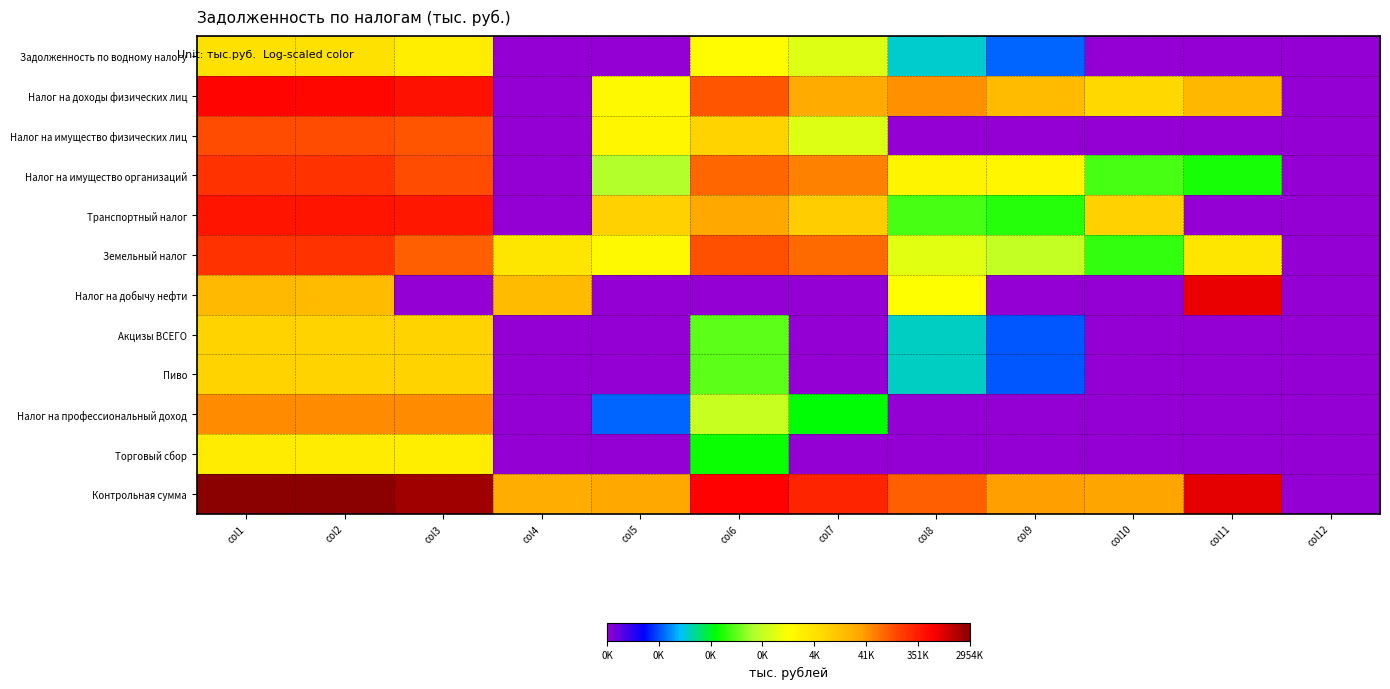

Reading left to right, transcribe all the data shown in this chart.

Задолженность по водному налогу: col1=8.5	col2=8.5	col3=8.0	col4=0.0	col5=0.0	col6=7.6	col7=6.8	col8=3.3	col9=2.3	col10=0.0	col11=0.0	col12=0.0
Налог на доходы физических лиц: col1=13.3	col2=13.2	col3=13.0	col4=0.0	col5=7.6	col6=11.7	col7=10.2	col8=10.7	col9=9.7	col10=8.9	col11=9.9	col12=0.0
Налог на имущество физических лиц: col1=11.8	col2=11.8	col3=11.7	col4=0.0	col5=7.8	col6=9.1	col7=6.8	col8=0.0	col9=0.0	col10=0.0	col11=0.0	col12=0.0
Налог на имущество организаций: col1=12.3	col2=12.3	col3=11.8	col4=0.0	col5=6.1	col6=11.4	col7=10.9	col8=7.8	col9=7.8	col10=5.1	col11=4.7	col12=0.0
Транспортный налог: col1=13.0	col2=13.0	col3=12.9	col4=0.0	col5=9.1	col6=10.3	col7=9.2	col8=5.1	col9=4.8	col10=9.1	col11=0.0	col12=0.0
Земельный налог: col1=12.3	col2=12.3	col3=11.5	col4=8.3	col5=7.7	col6=11.7	col7=11.3	col8=6.9	col9=6.4	col10=4.9	col11=8.3	col12=0.0
Налог на добычу нефти: col1=9.8	col2=9.7	col3=0.0	col4=9.7	col5=0.0	col6=0.0	col7=0.0	col8=7.5	col9=0.0	col10=0.0	col11=13.6	col12=0.0
Акцизы ВСЕГО: col1=9.1	col2=9.1	col3=9.0	col4=0.0	col5=0.0	col6=5.3	col7=0.0	col8=3.4	col9=2.2	col10=0.0	col11=0.0	col12=0.0
Пиво: col1=9.1	col2=9.1	col3=9.0	col4=0.0	col5=0.0	col6=5.2	col7=0.0	col8=3.4	col9=2.2	col10=0.0	col11=0.0	col12=0.0
Налог на профессиональный доход: col1=10.8	col2=10.8	col3=10.8	col4=0.0	col5=2.3	col6=6.4	col7=4.5	col8=0.0	col9=0.0	col10=0.0	col11=0.0	col12=0.0
Торговый сбор: col1=8.1	col2=8.1	col3=8.1	col4=0.0	col5=0.0	col6=4.5	col7=0.0	col8=0.0	col9=0.0	col10=0.0	col11=0.0	col12=0.0
Контрольная сумма: col1=14.9	col2=14.9	col3=14.6	col4=10.1	col5=10.3	col6=13.4	col7=12.6	col8=11.5	col9=10.5	col10=10.4	col11=13.7	col12=0.0